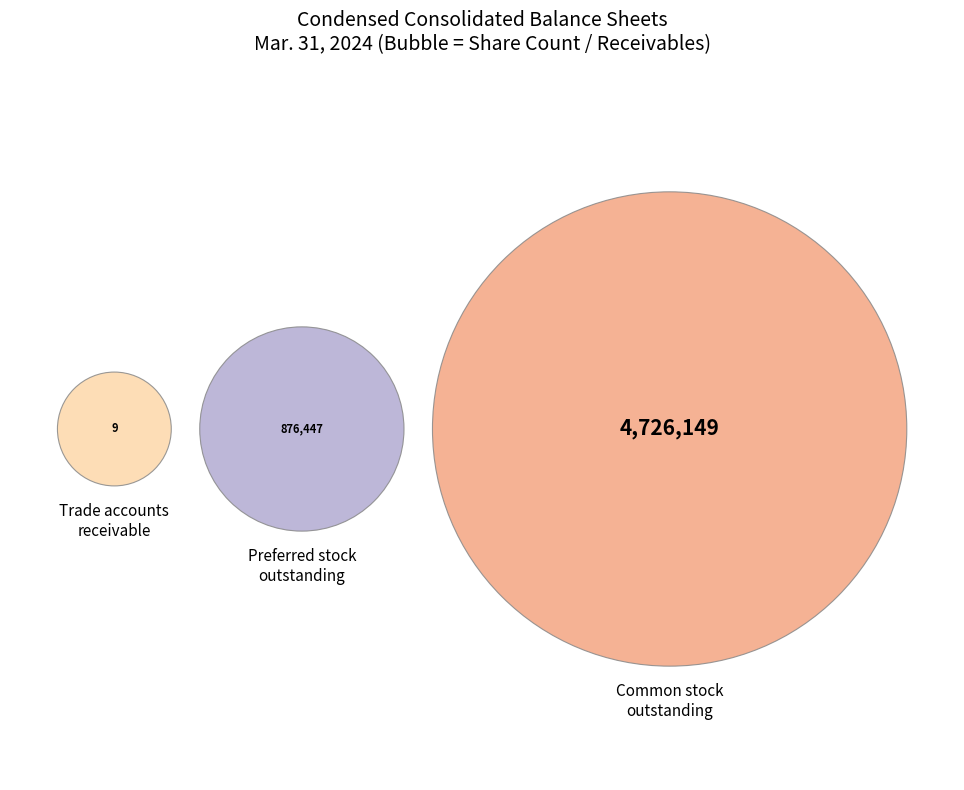

How many slices are in this pie chart?

3